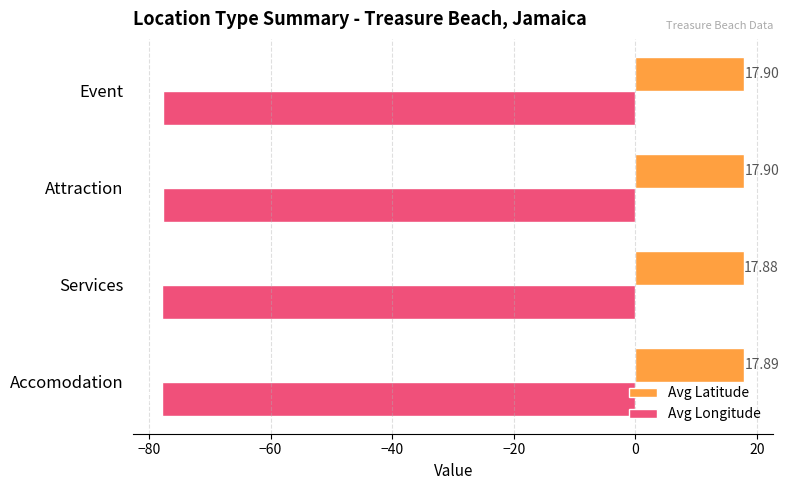

At which label is Avg Latitude closest to 17?

Services